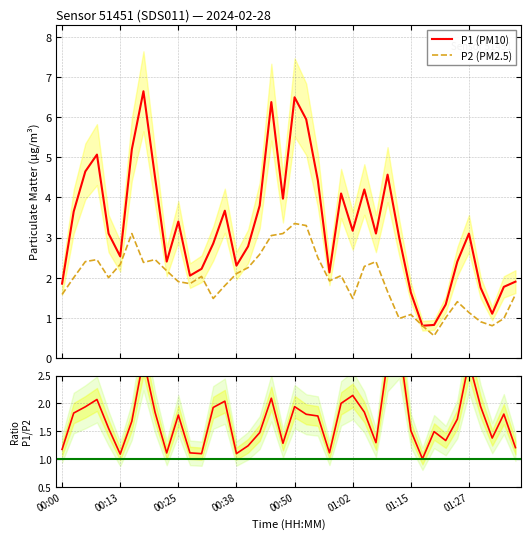

True or false: P1 (PM10) and P2 (PM2.5) intersect in this chart.

False